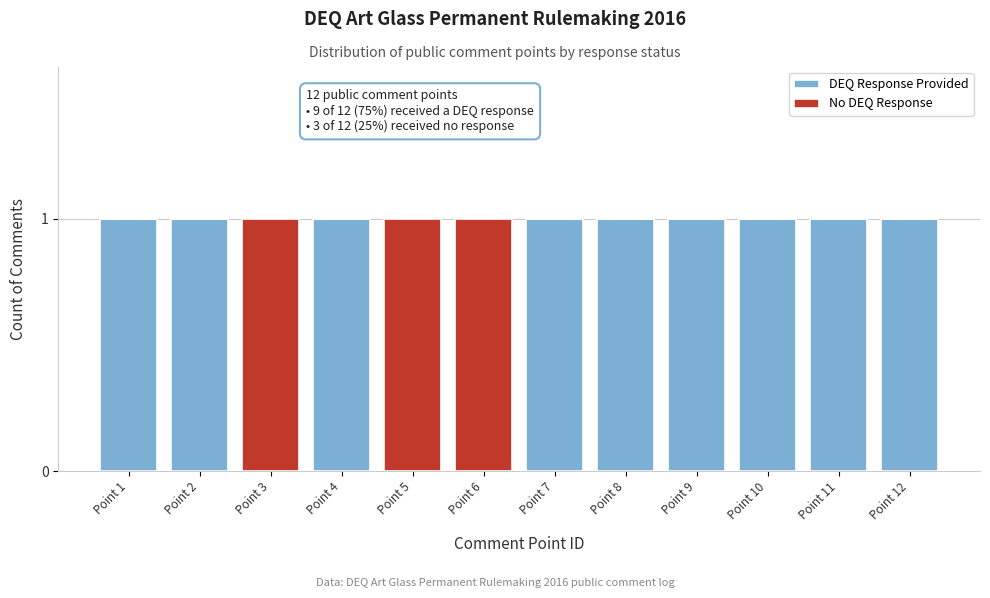

Reading right to left, list the values for the DEQ Response Provided series.

Point 12=1	Point 11=1	Point 10=1	Point 9=1	Point 8=1	Point 7=1	Point 6=0	Point 5=0	Point 4=1	Point 3=0	Point 2=1	Point 1=1